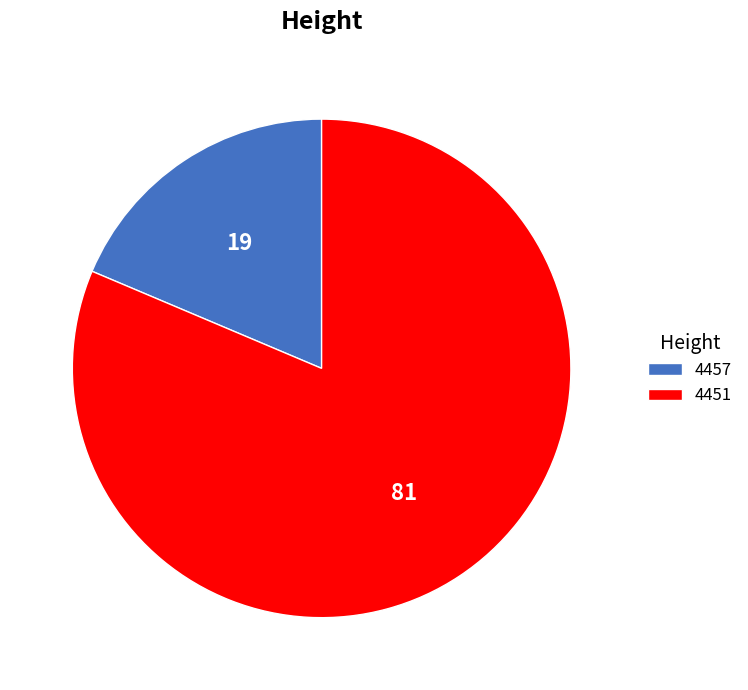

Is it true that 4457 is 26% of the pie?

False